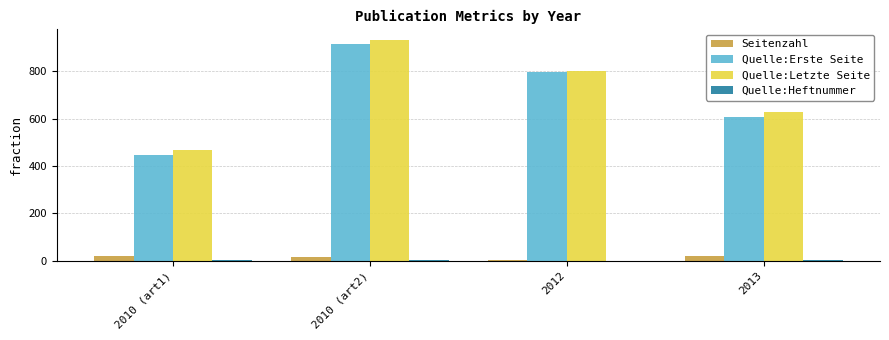

What is the approximate value of Seitenzahl at 2010 (art2), to the nearest 10?

20